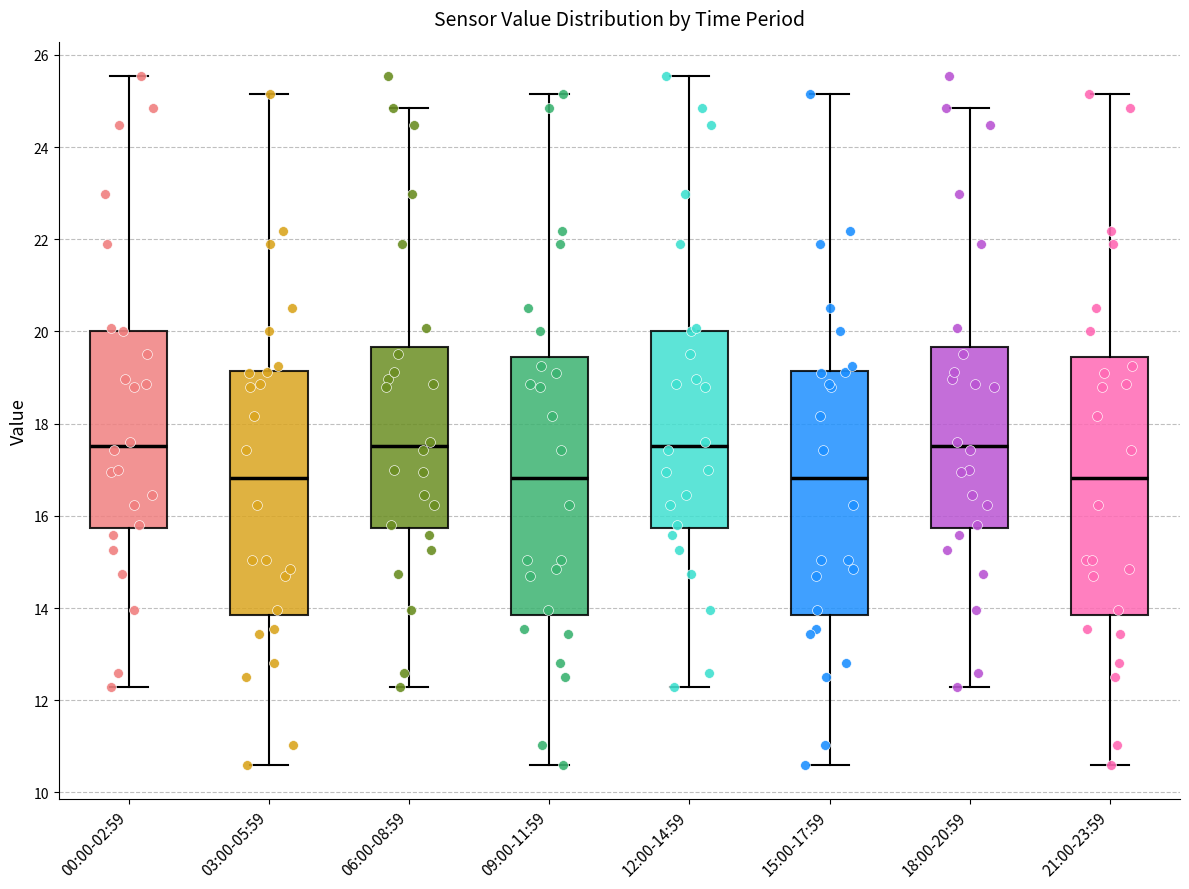

Reading left to right, read every box against the y-axis: the position of its median line, the range the box covers, and the ends of its whiskers. The values are not printed on the chart, so give them approximately, as read against the axis.

00:00-02:59: median 17.6, box 15.8 to 20.0, whiskers 12.2 to 25.6
03:00-05:59: median 16.8, box 13.8 to 19.2, whiskers 10.6 to 25.2
06:00-08:59: median 17.6, box 15.8 to 19.6, whiskers 12.2 to 24.8
09:00-11:59: median 16.8, box 13.8 to 19.4, whiskers 10.6 to 25.2
12:00-14:59: median 17.6, box 15.8 to 20.0, whiskers 12.2 to 25.6
15:00-17:59: median 16.8, box 13.8 to 19.2, whiskers 10.6 to 25.2
18:00-20:59: median 17.6, box 15.8 to 19.6, whiskers 12.2 to 24.8
21:00-23:59: median 16.8, box 13.8 to 19.4, whiskers 10.6 to 25.2